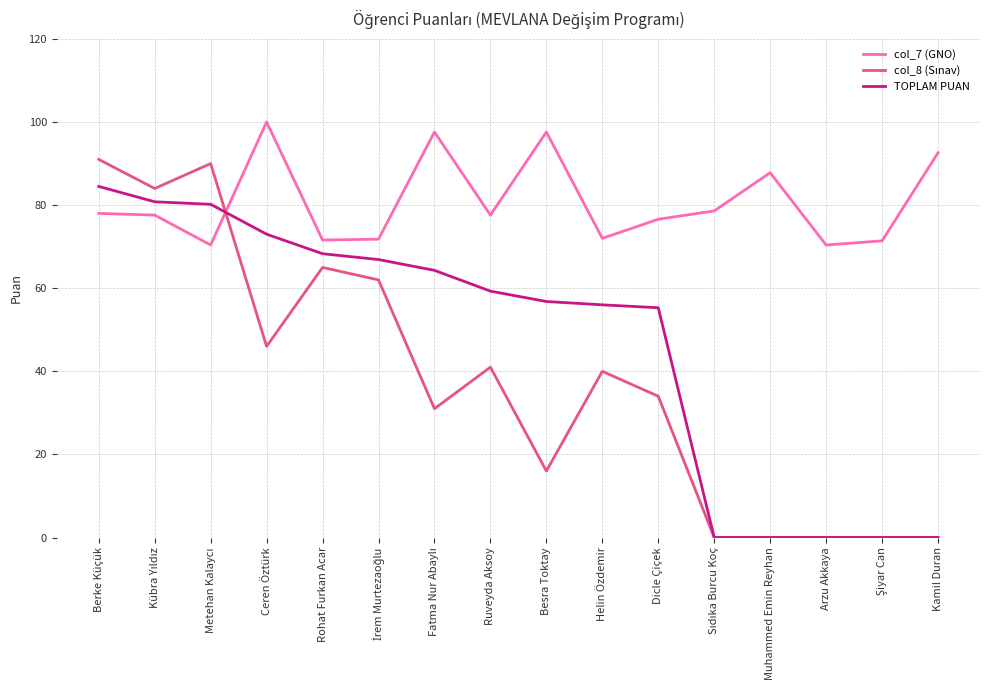

Does the chart have visible grid lines?

Yes